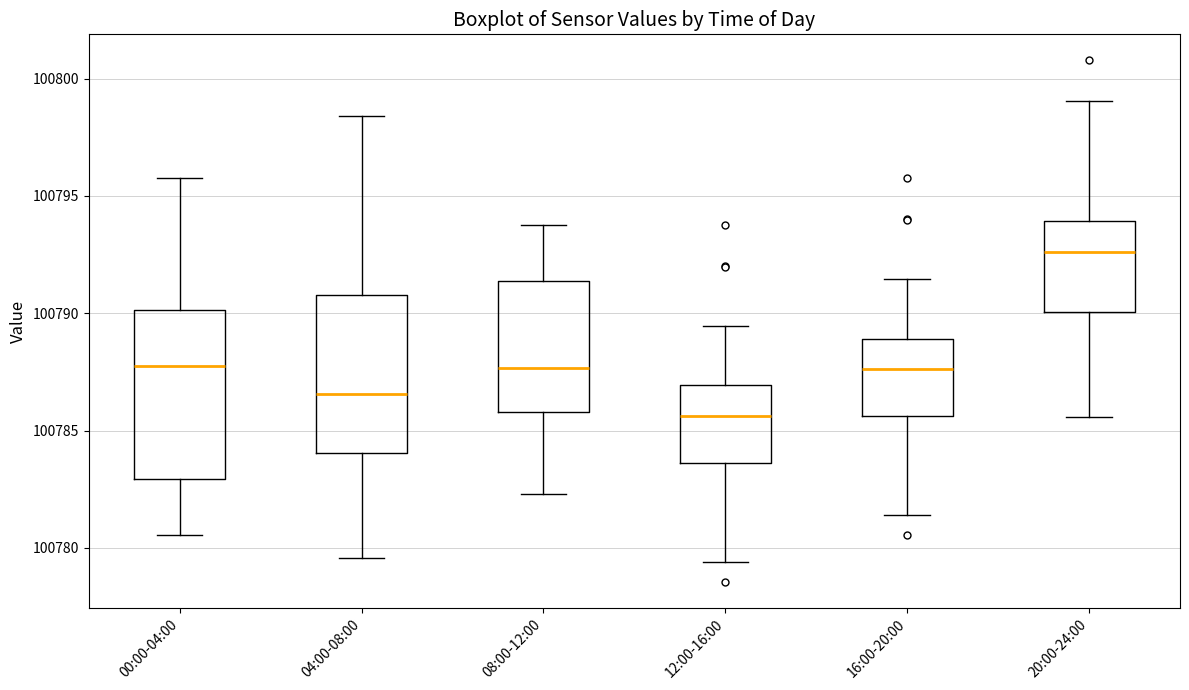

Where is the lower edge of the box for 20:00-24:00 on the y-axis? The values are not printed on the chart, so give them approximately, as read against the axis.

100790.0